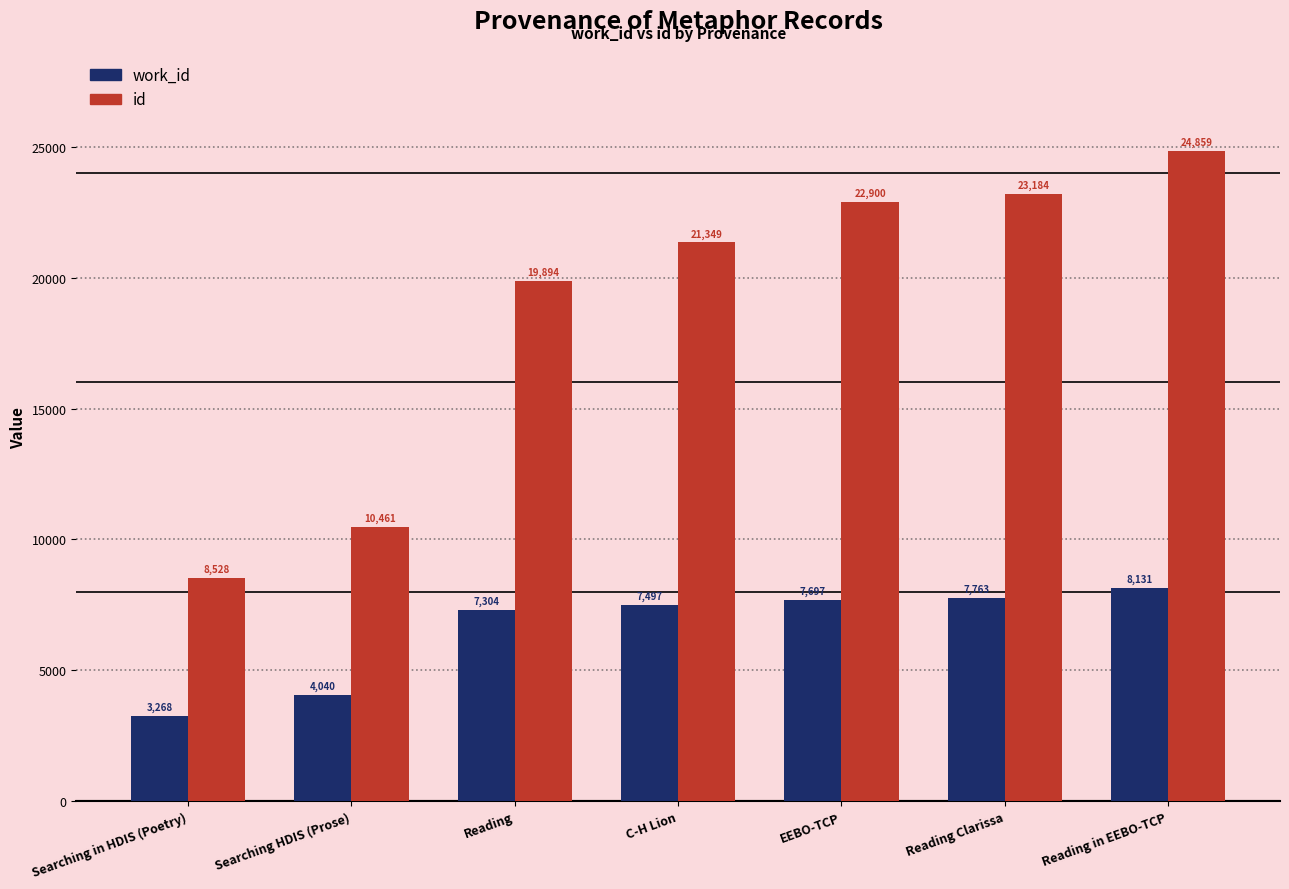

What is the difference between the work_id values at C-H Lion and Reading?

193